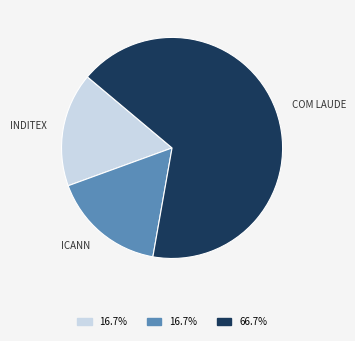

Which category has the biggest portion of the pie?

COM LAUDE